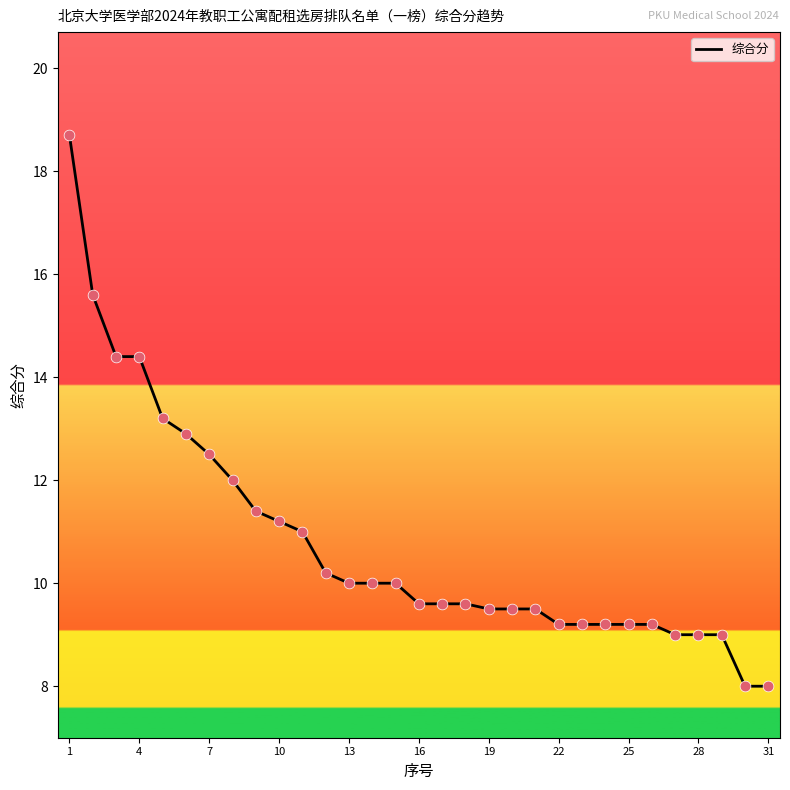

What is the minimum value shown in the chart?

8.0